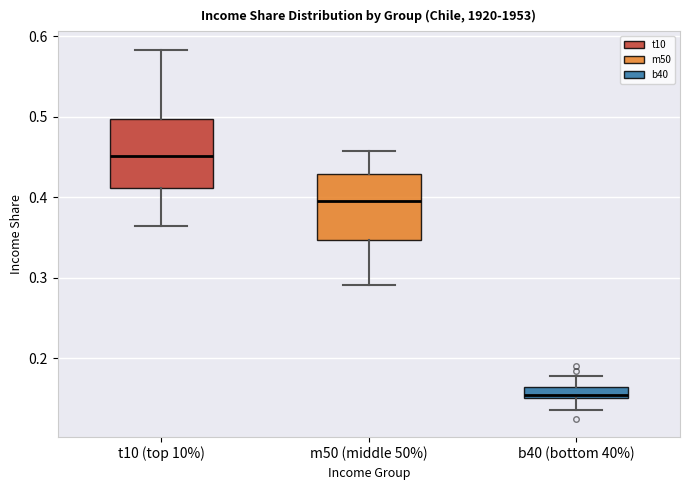

Where is the upper edge of the box for b40 (bottom 40%) on the y-axis? The values are not printed on the chart, so give them approximately, as read against the axis.

0.16